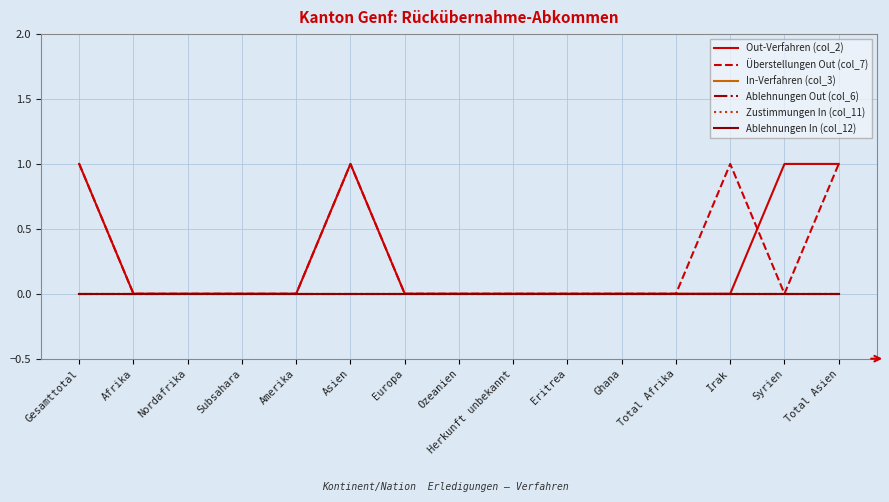

Does the chart have visible grid lines?

Yes